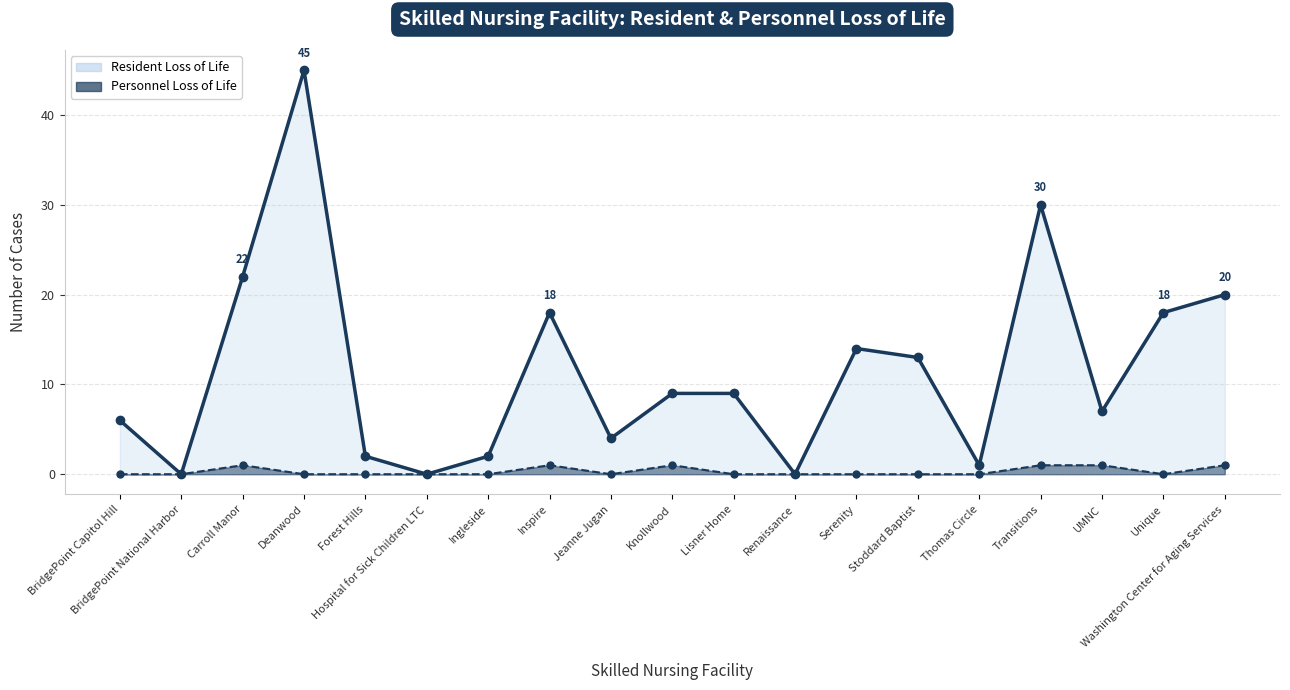

Where is the first local maximum for Resident Loss of Life?

Deanwood